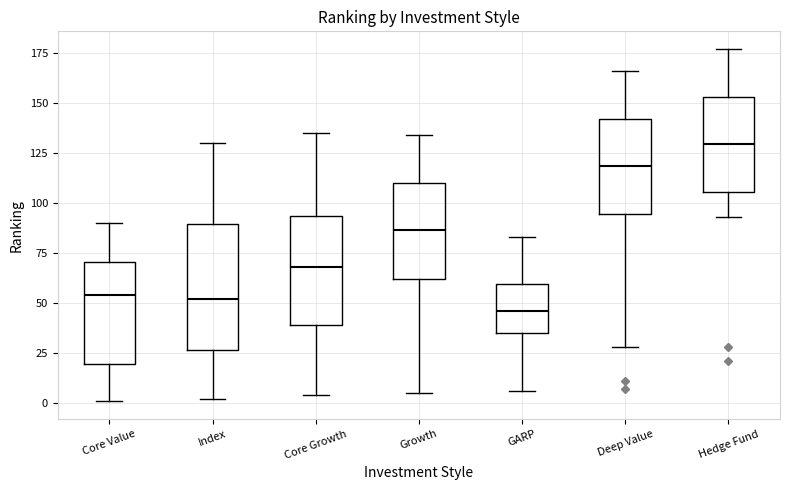

Which box's median line is the highest?

Hedge Fund